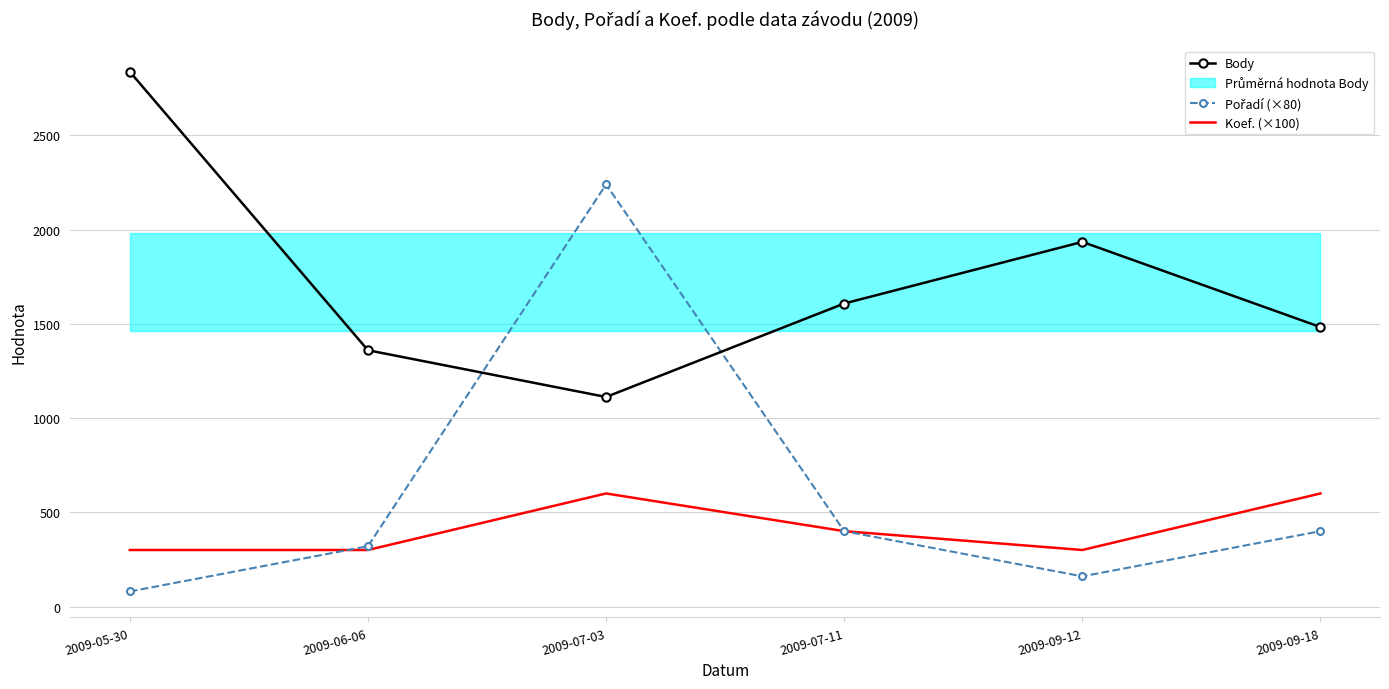

Where does the Koef. (×100) series first go above 400?

2009-07-03